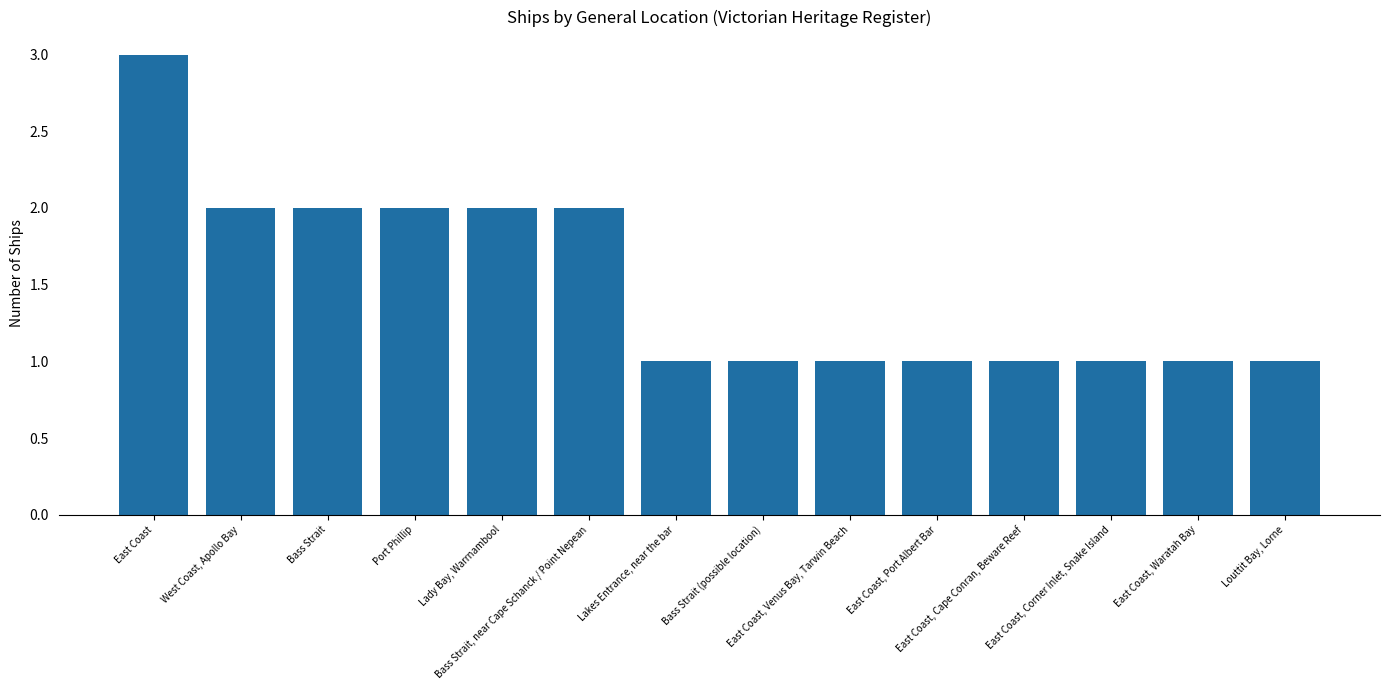

At which category does the chart reach its peak across all series?

East Coast